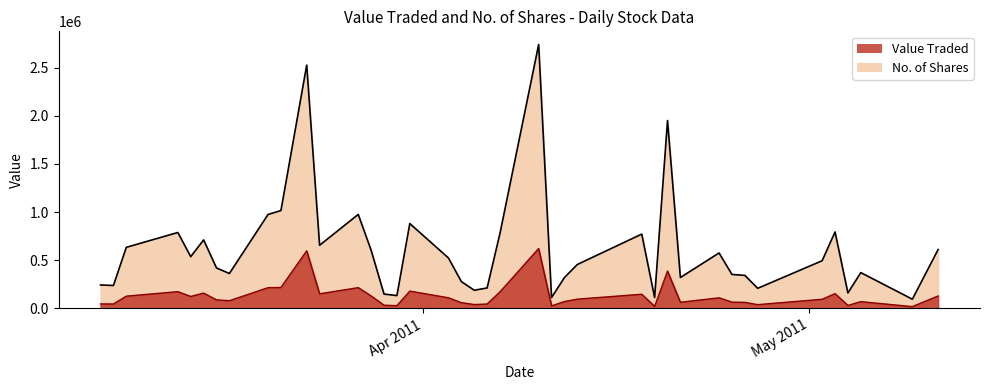

Which series has the largest range (max minus min)?

No. of Shares